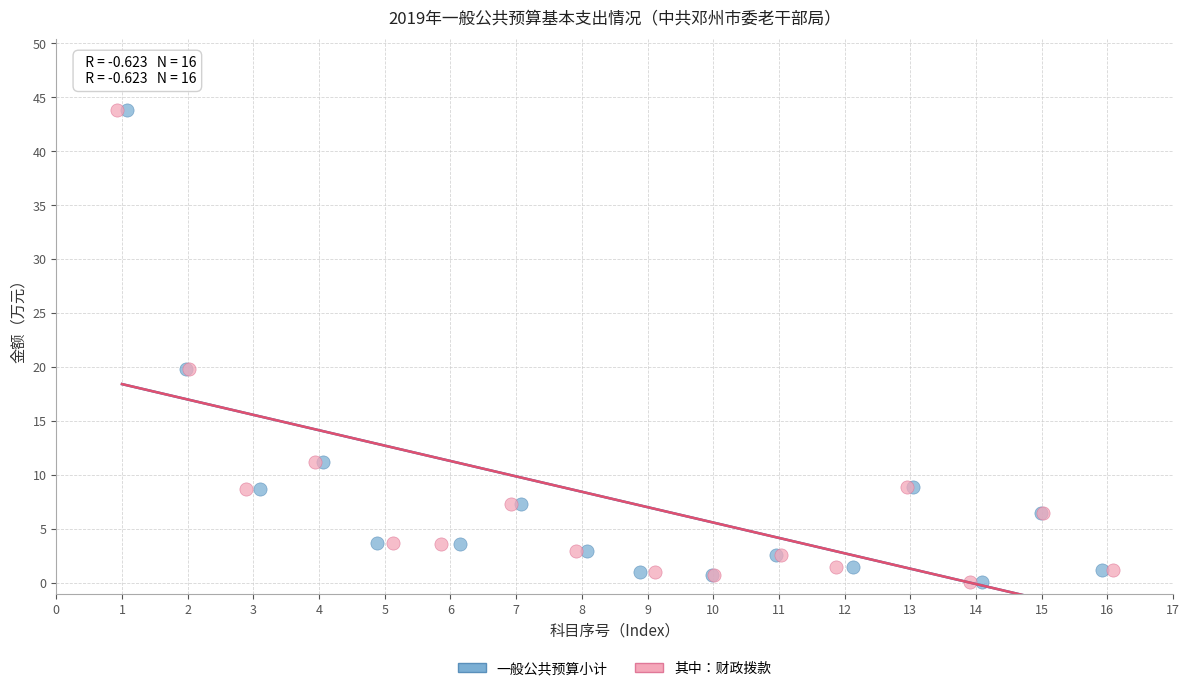

What are all the series names shown in the legend?

一般公共预算小计, 其中：财政拨款